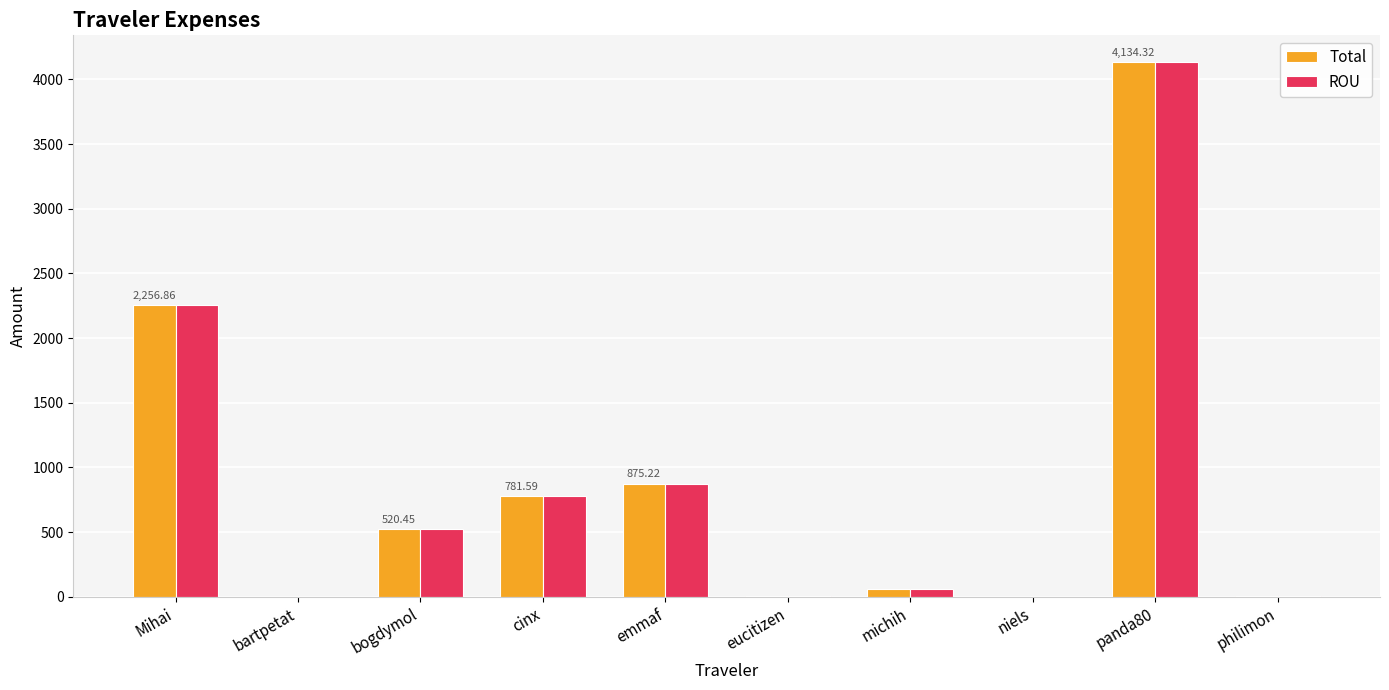

At which category is the sum across all series the highest?

panda80